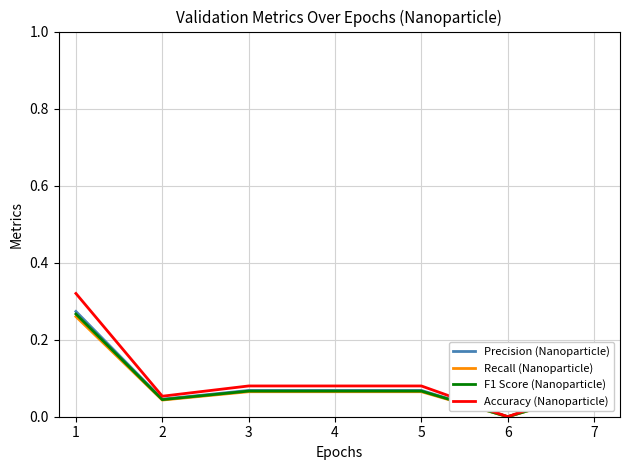

Is the value of Recall (Nanoparticle) at 1 greater than the value of F1 Score (Nanoparticle) at 7?

Yes